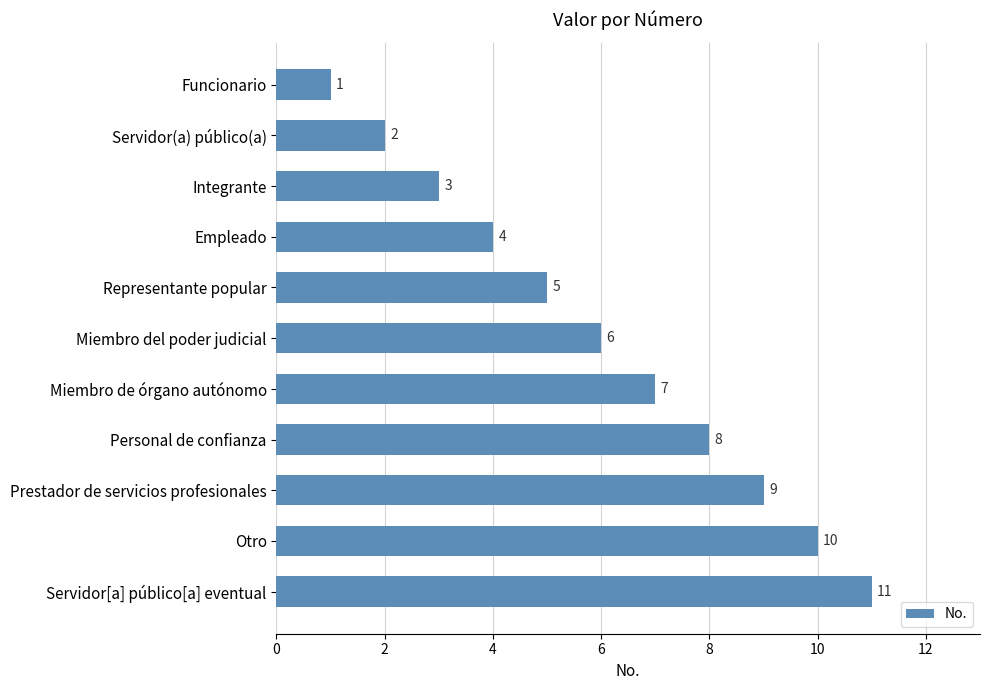

Count the values in the range 3 to 9.

7